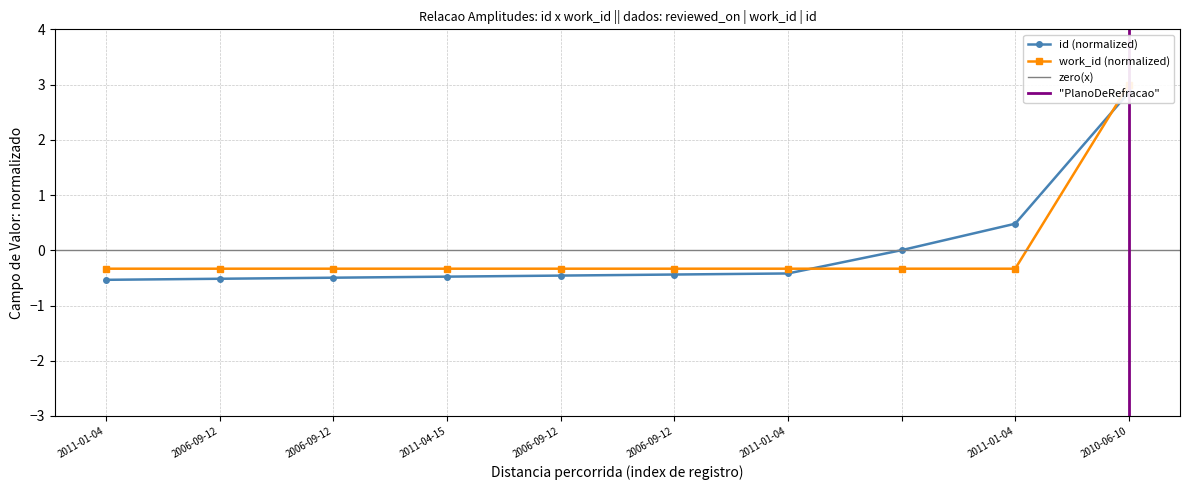

Which label corresponds to the smallest value in the chart?

2011-01-04